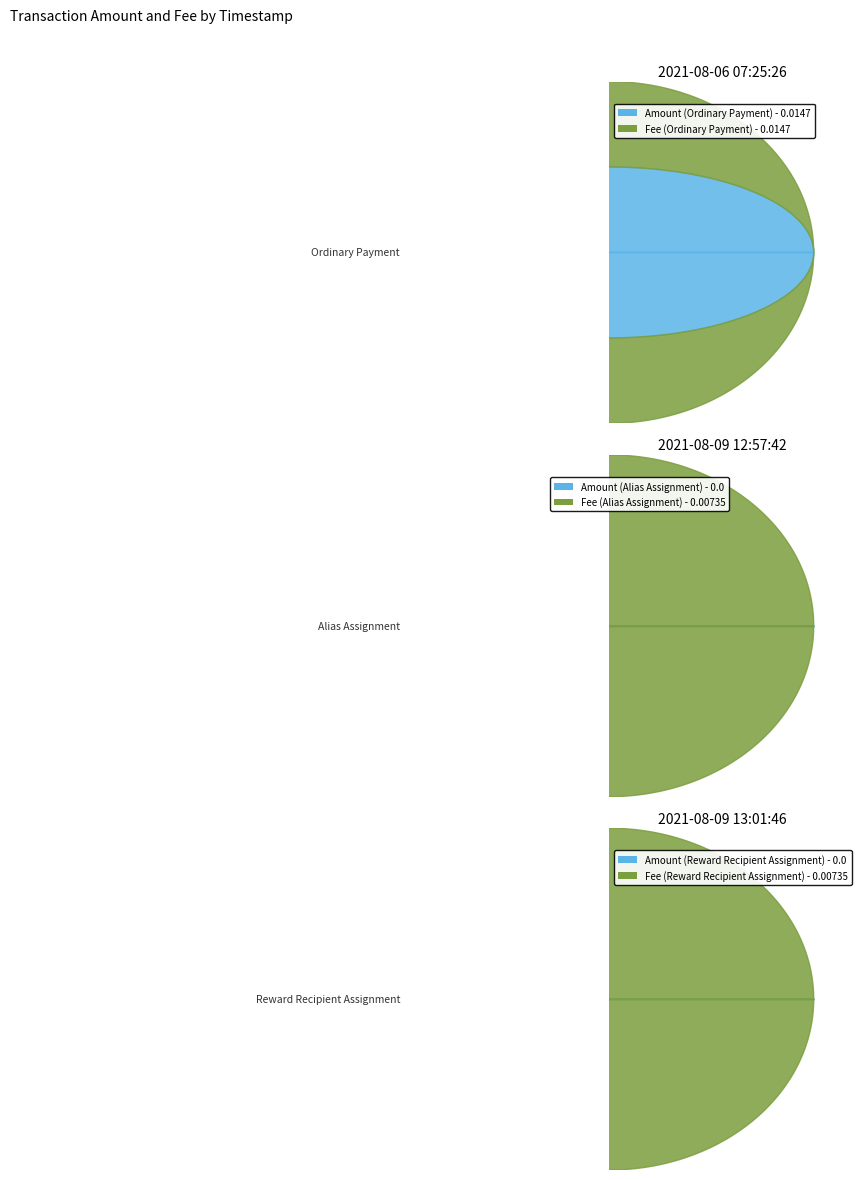

Reading left to right, list all the values displayed in this chart.

Amount: 2021-08-06 07:25:26=0.0	2021-08-09 12:57:42=0.0	2021-08-09 13:01:46=0.0
Fee: 2021-08-06 07:25:26=0.0	2021-08-09 12:57:42=0.0	2021-08-09 13:01:46=0.0